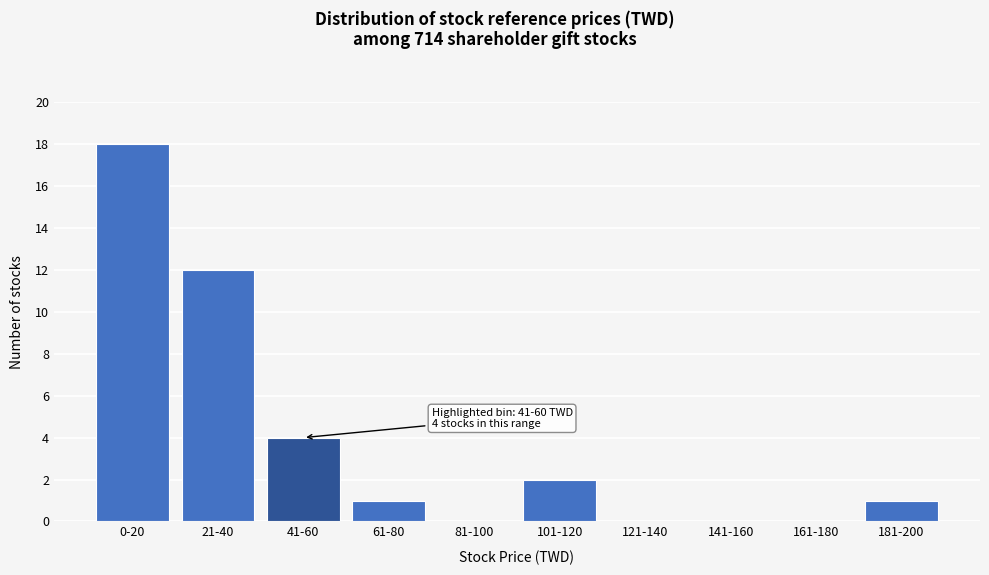

Reading right to left, what are all the values shown in this chart?

181-200=1	161-180=0	141-160=0	121-140=0	101-120=2	81-100=0	61-80=1	41-60=4	21-40=12	0-20=18